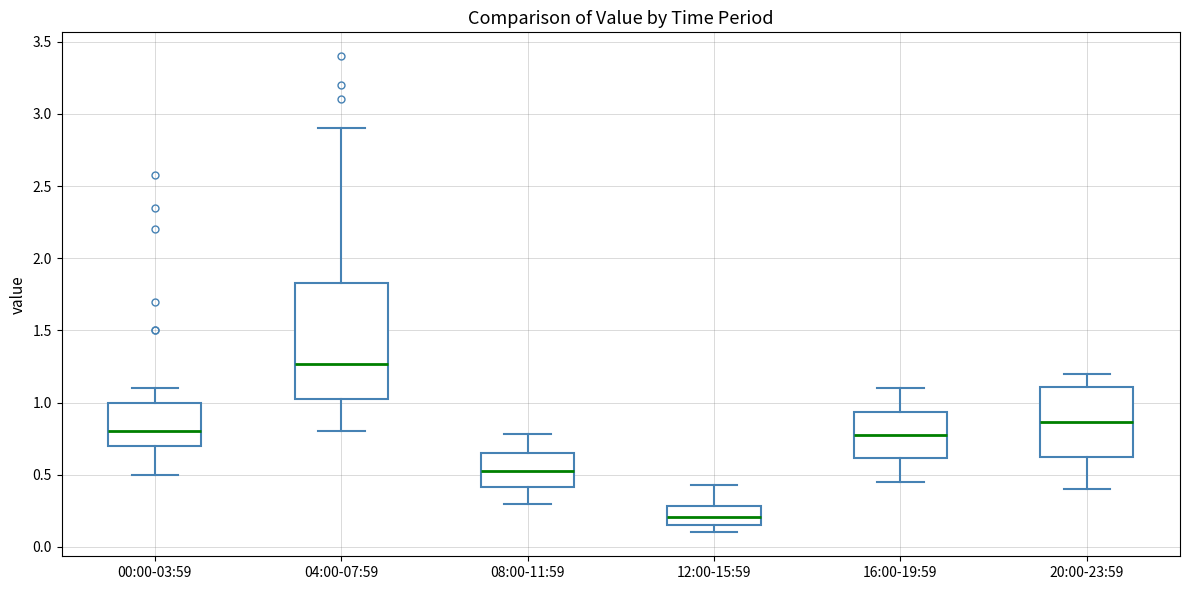

Which box's median line is the lowest?

12:00-15:59